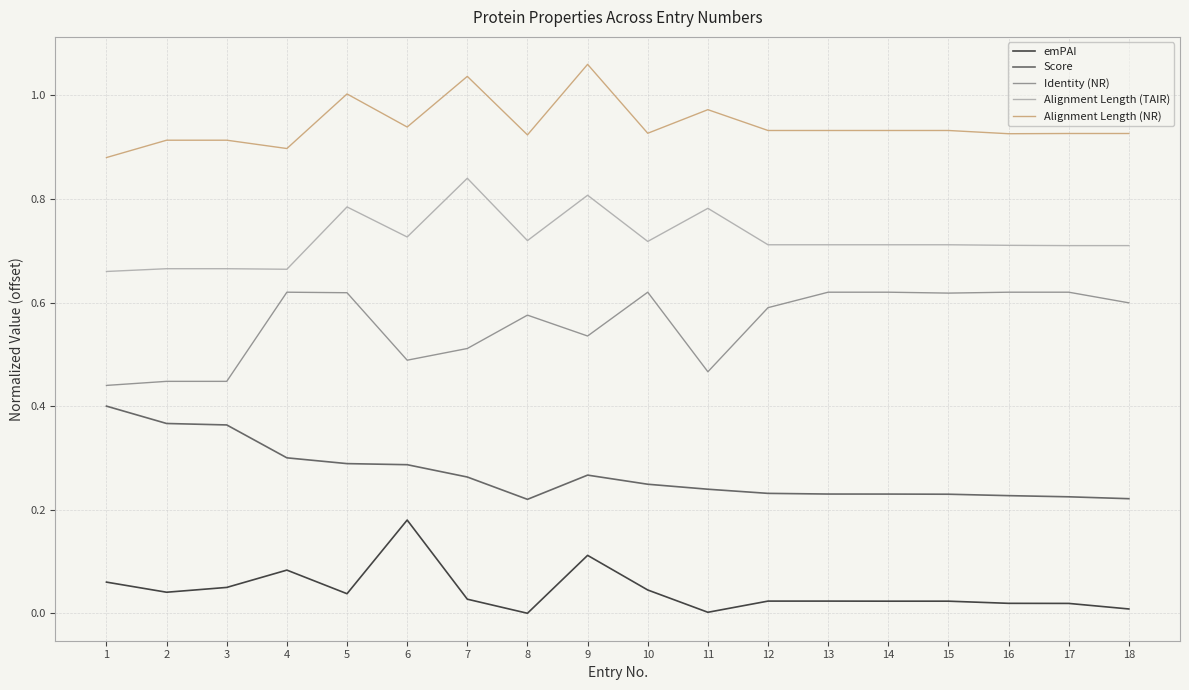

List the series in order of their peak value, lowest first.

emPAI, Score, Identity (NR), Alignment Length (TAIR), Alignment Length (NR)